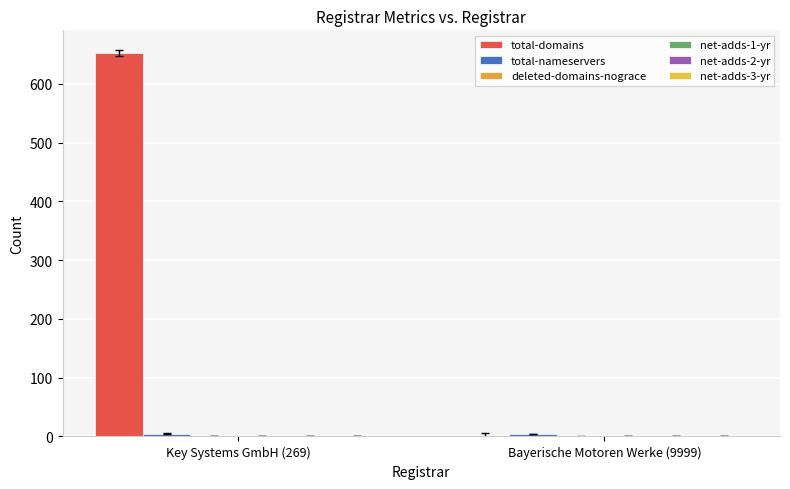

Rank the series at Bayerische Motoren Werke (9999) from lowest to highest value.

deleted-domains-nograce, net-adds-1-yr, net-adds-2-yr, net-adds-3-yr, total-domains, total-nameservers